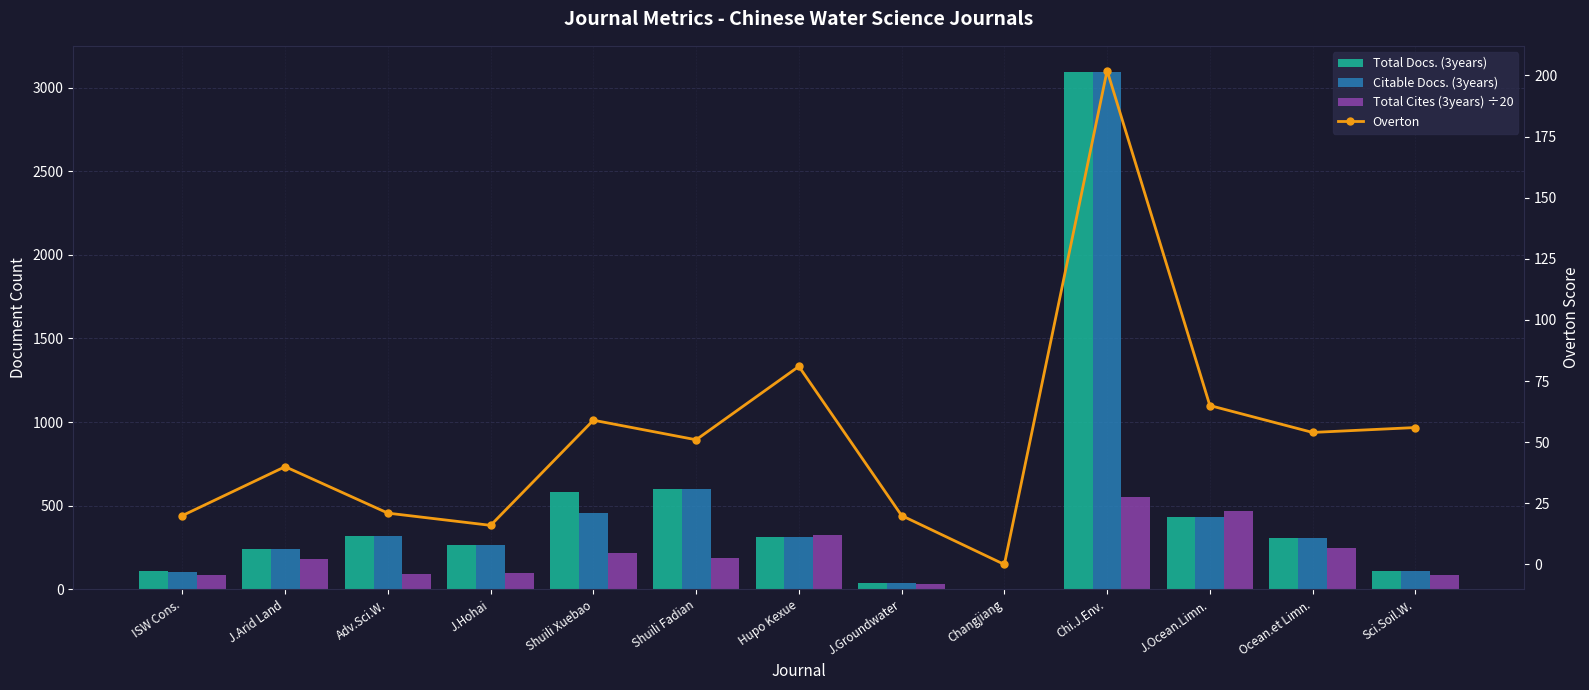

The Citable Docs. (3years) series shows 0.0 at Changjiang. True or false?

True